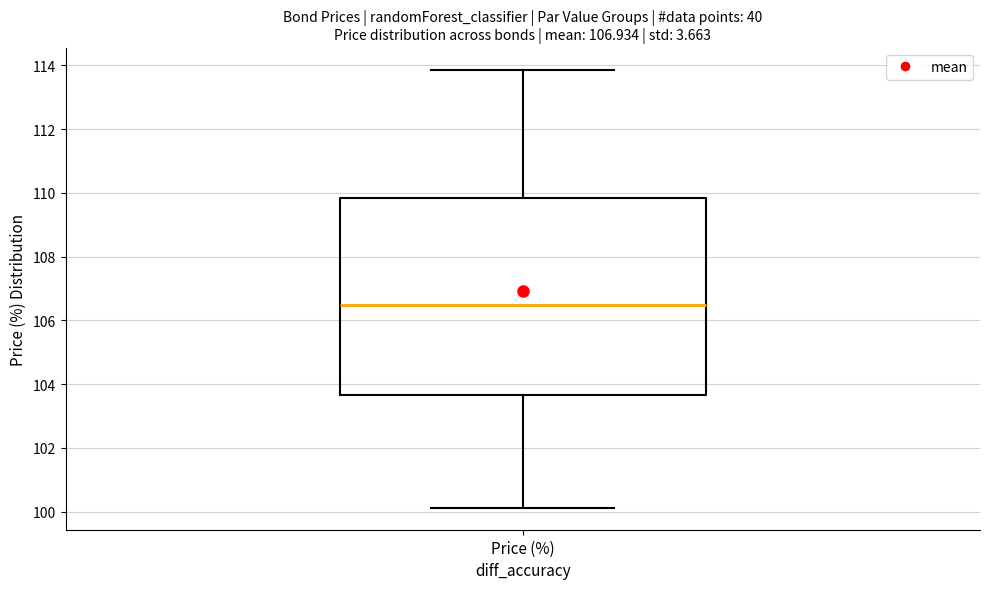

Where is the upper edge of the box for Price (%) on the y-axis? The values are not printed on the chart, so give them approximately, as read against the axis.

109.8